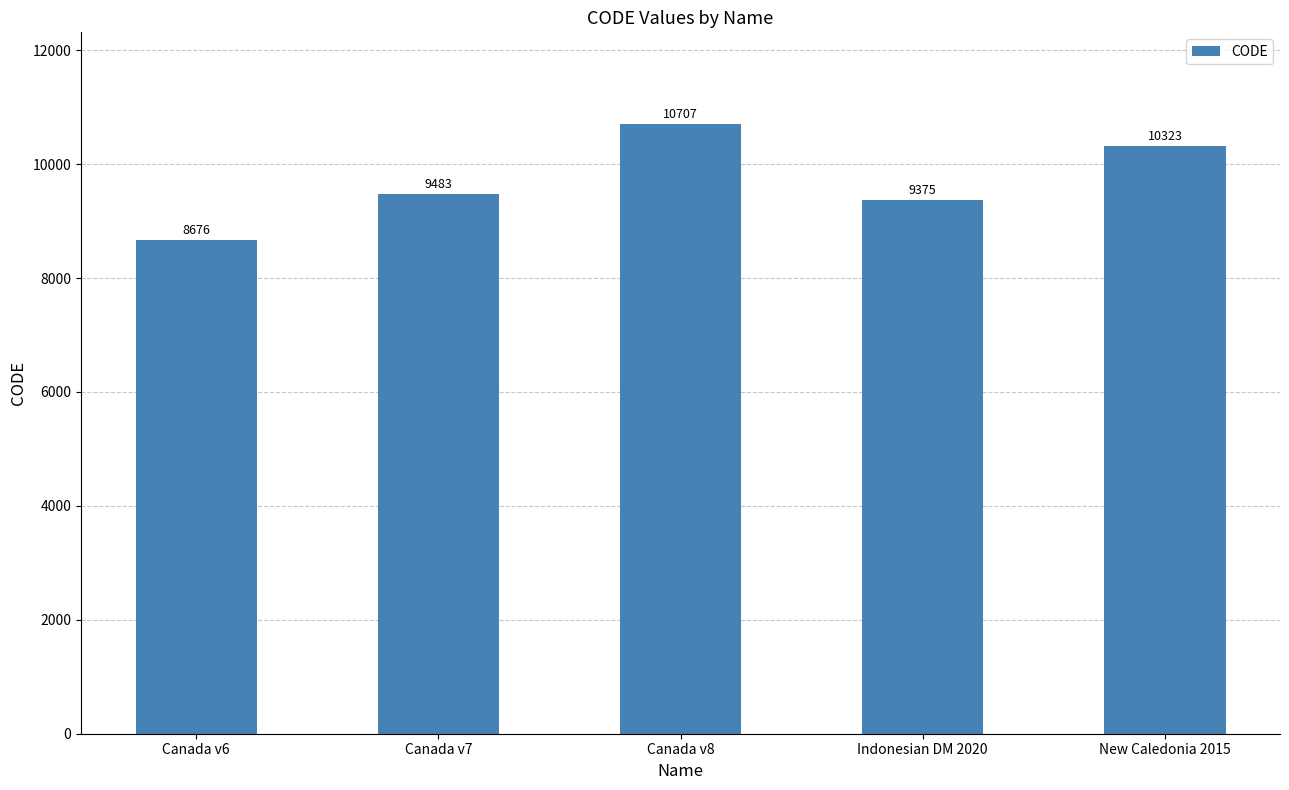

What is the label of the 5th bar from the left?

New Caledonia 2015